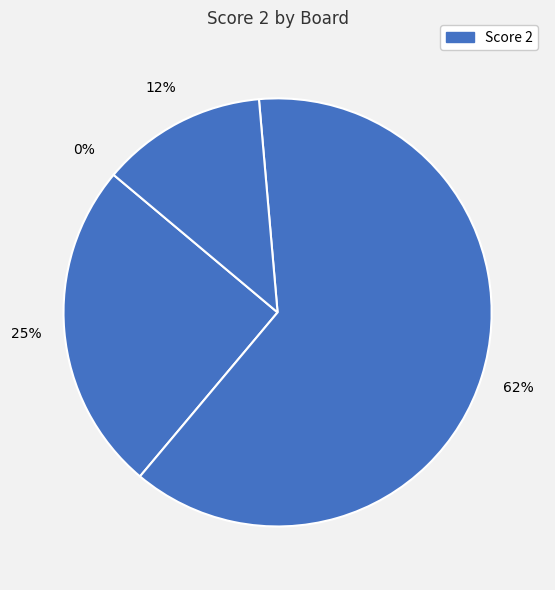

What percentage is NOT represented by Board 4?

87.5%